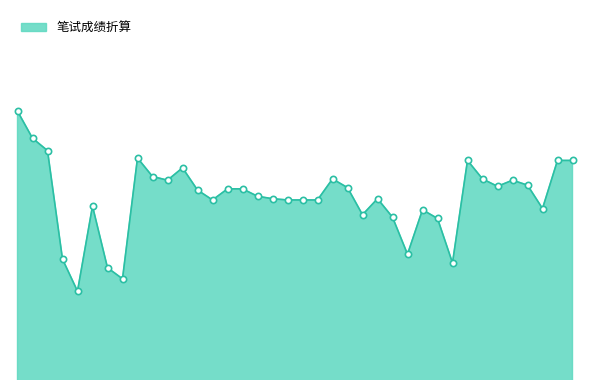

List the labels in order of value, largest first.

1, 2, 3, 9, 31, 37, 38, 12, 10, 22, 32, 11, 34, 35, 33, 23, 15, 16, 13, 17, 18, 25, 14, 19, 20, 21, 6, 36, 28, 24, 26, 29, 27, 4, 30, 7, 8, 5